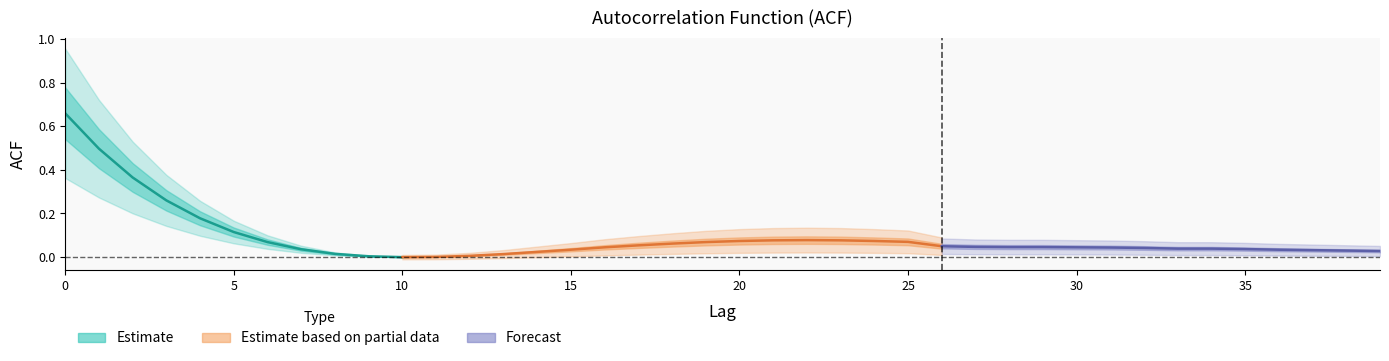

Where is the first local minimum?

10